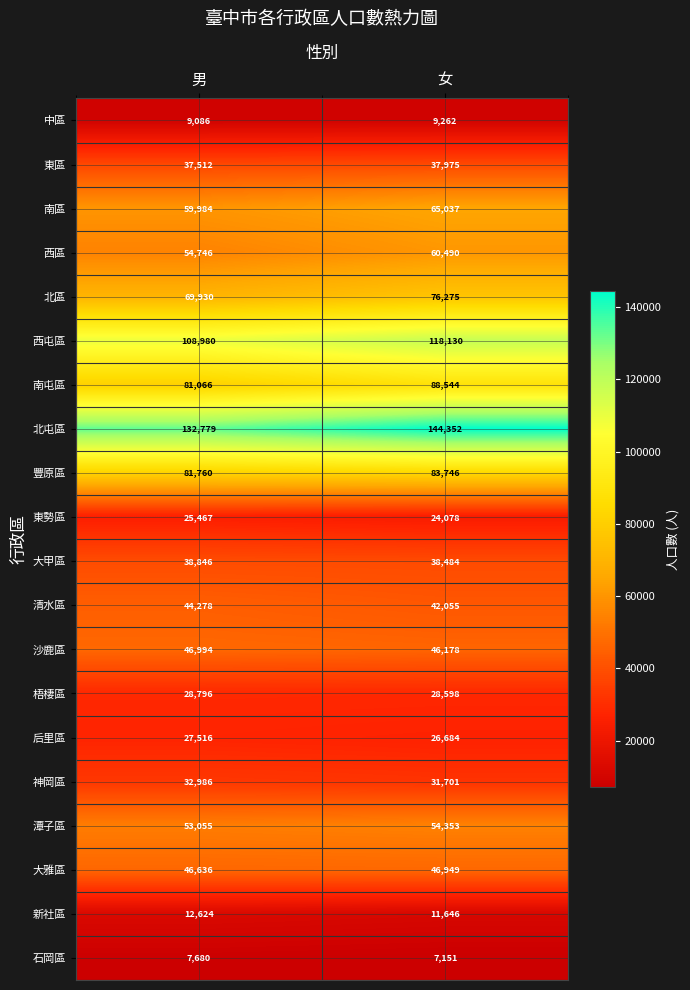

What is the approximate value of 南區 at 女, to the nearest 10?

65040